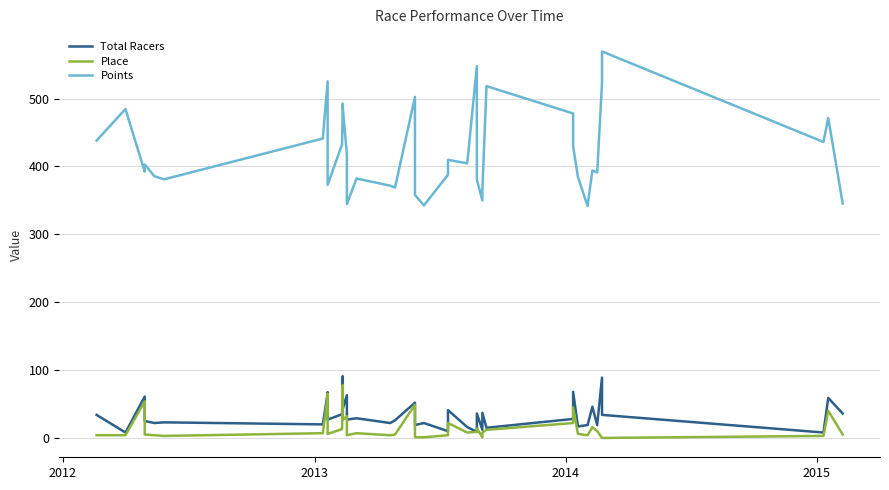

How many lines are shown in the chart?

3